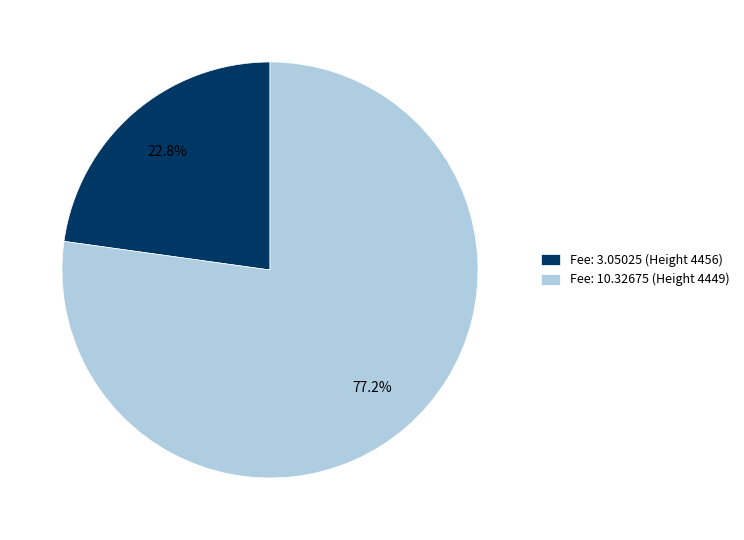

Which has a higher value, Fee: 3.05025 (Height 4456) or Fee: 10.32675 (Height 4449)?

Fee: 10.32675 (Height 4449)